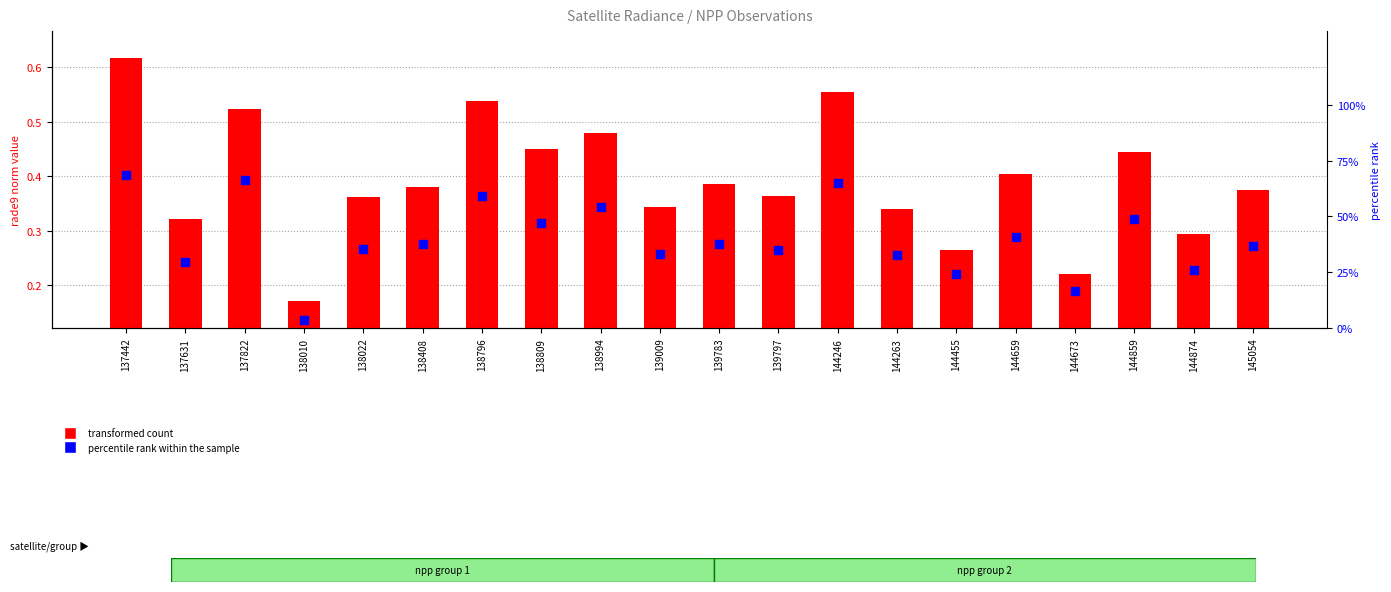

At how many categories does at least one series exceed 56?

4